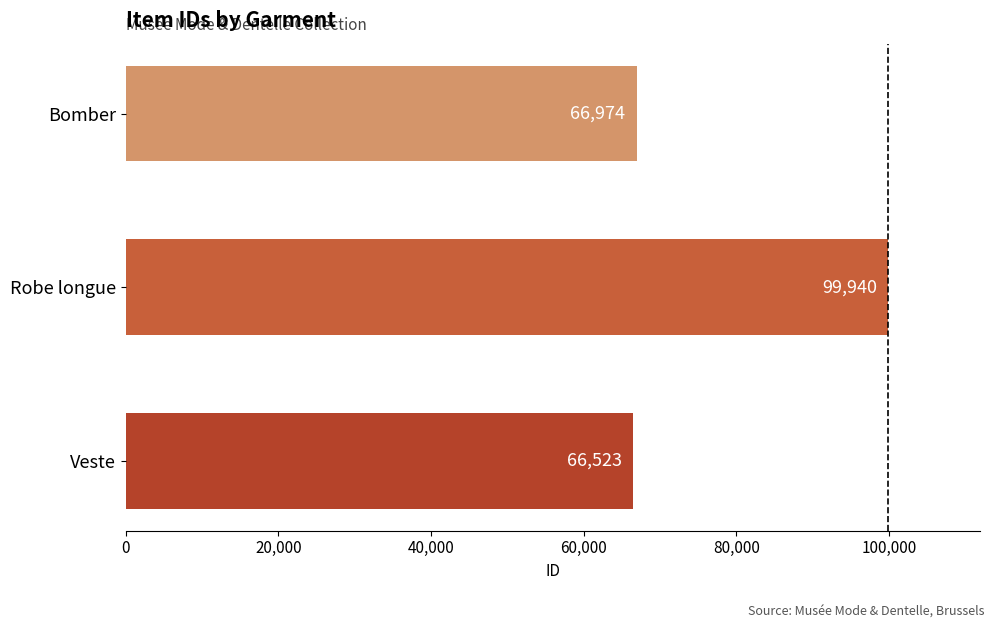

Approximately how many times larger is the value at Robe longue compared to Veste?

1.5